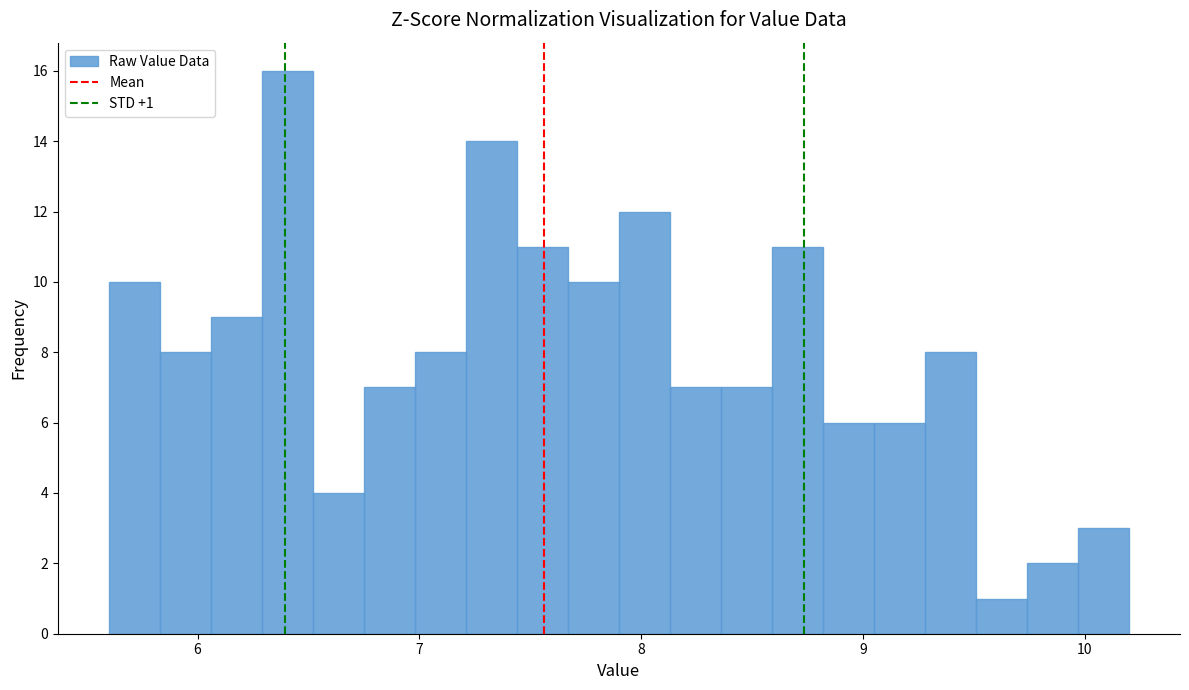

Read against the x-axis, roughly where is the centre of the tallest bar?

6.4